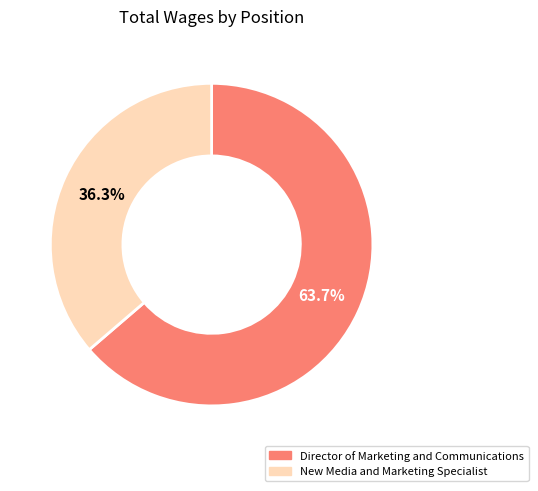

Is it true that New Media and Marketing Specialist is 36% of the pie?

True